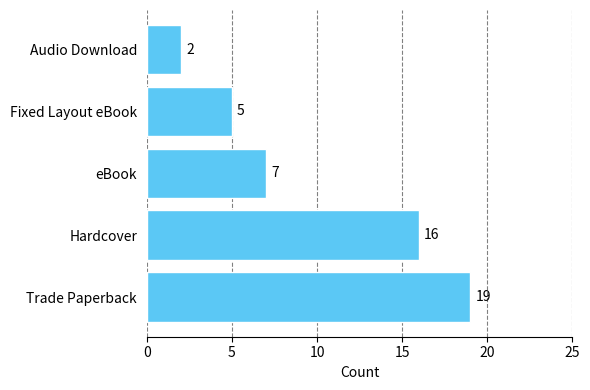

How many data points are less than 7?

2